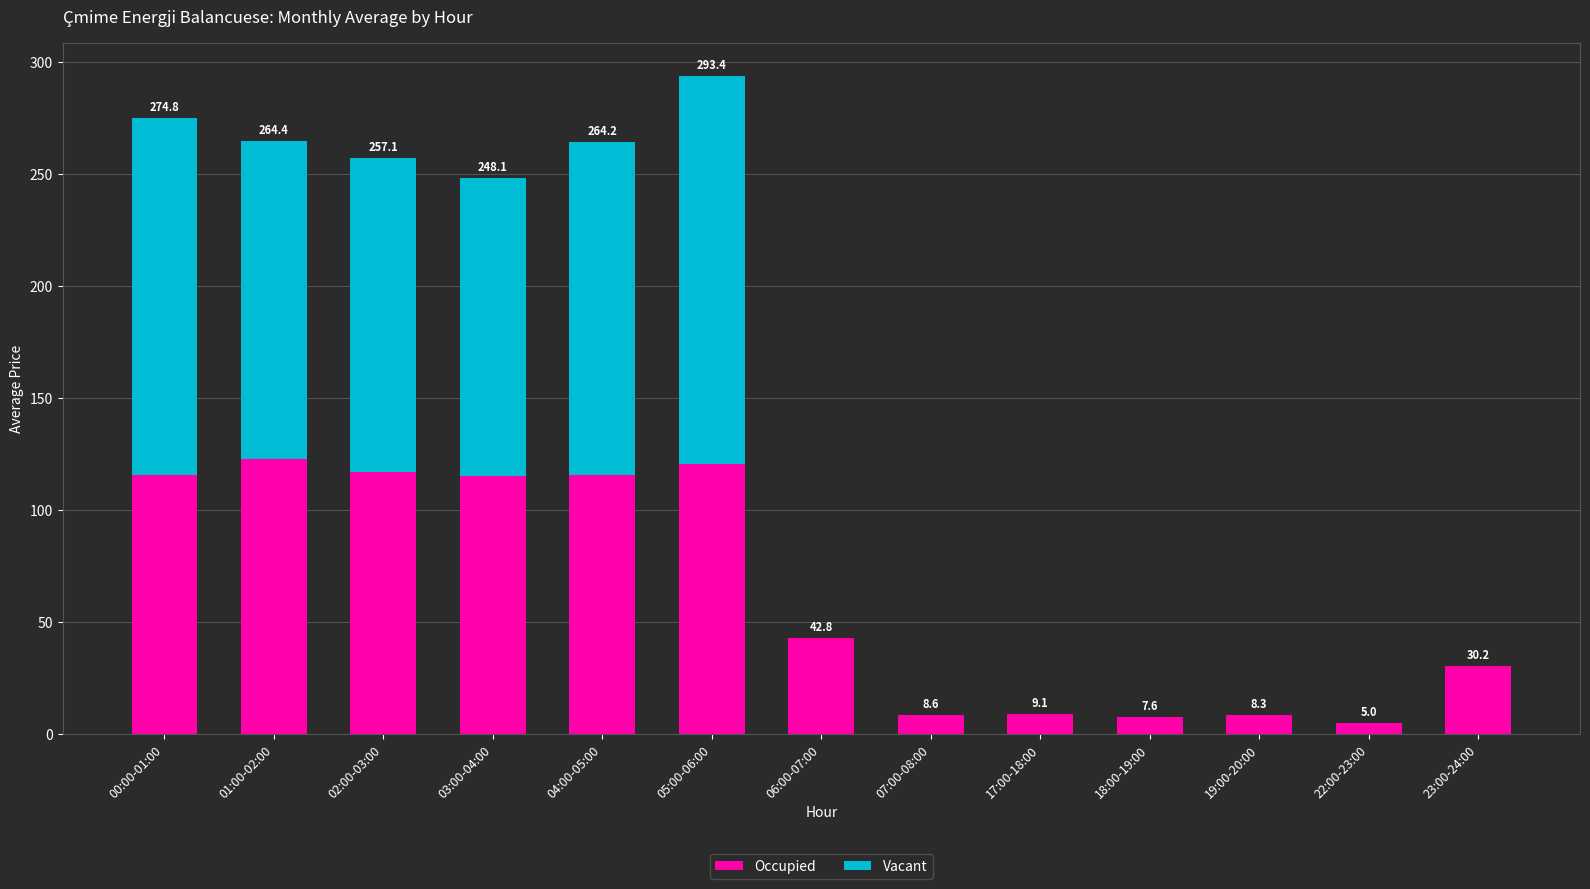

Where does the Occupied series first go above 42?

00:00-01:00